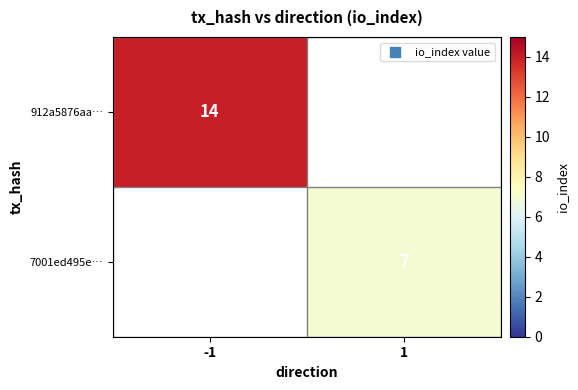

How many data points does each series have?

2